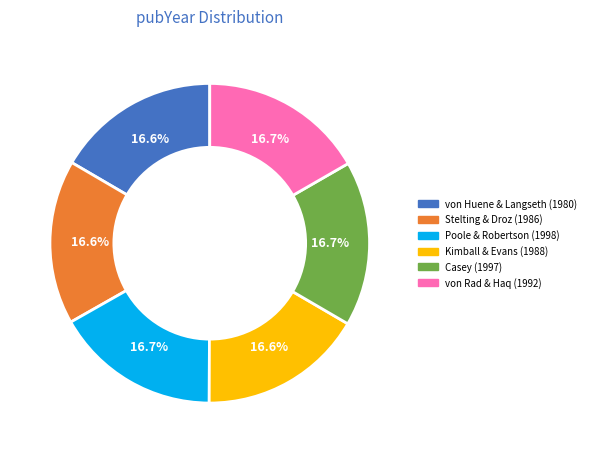

What is the ratio of the value at Poole & Robertson (1998) to the value at Casey (1997)?

1.0